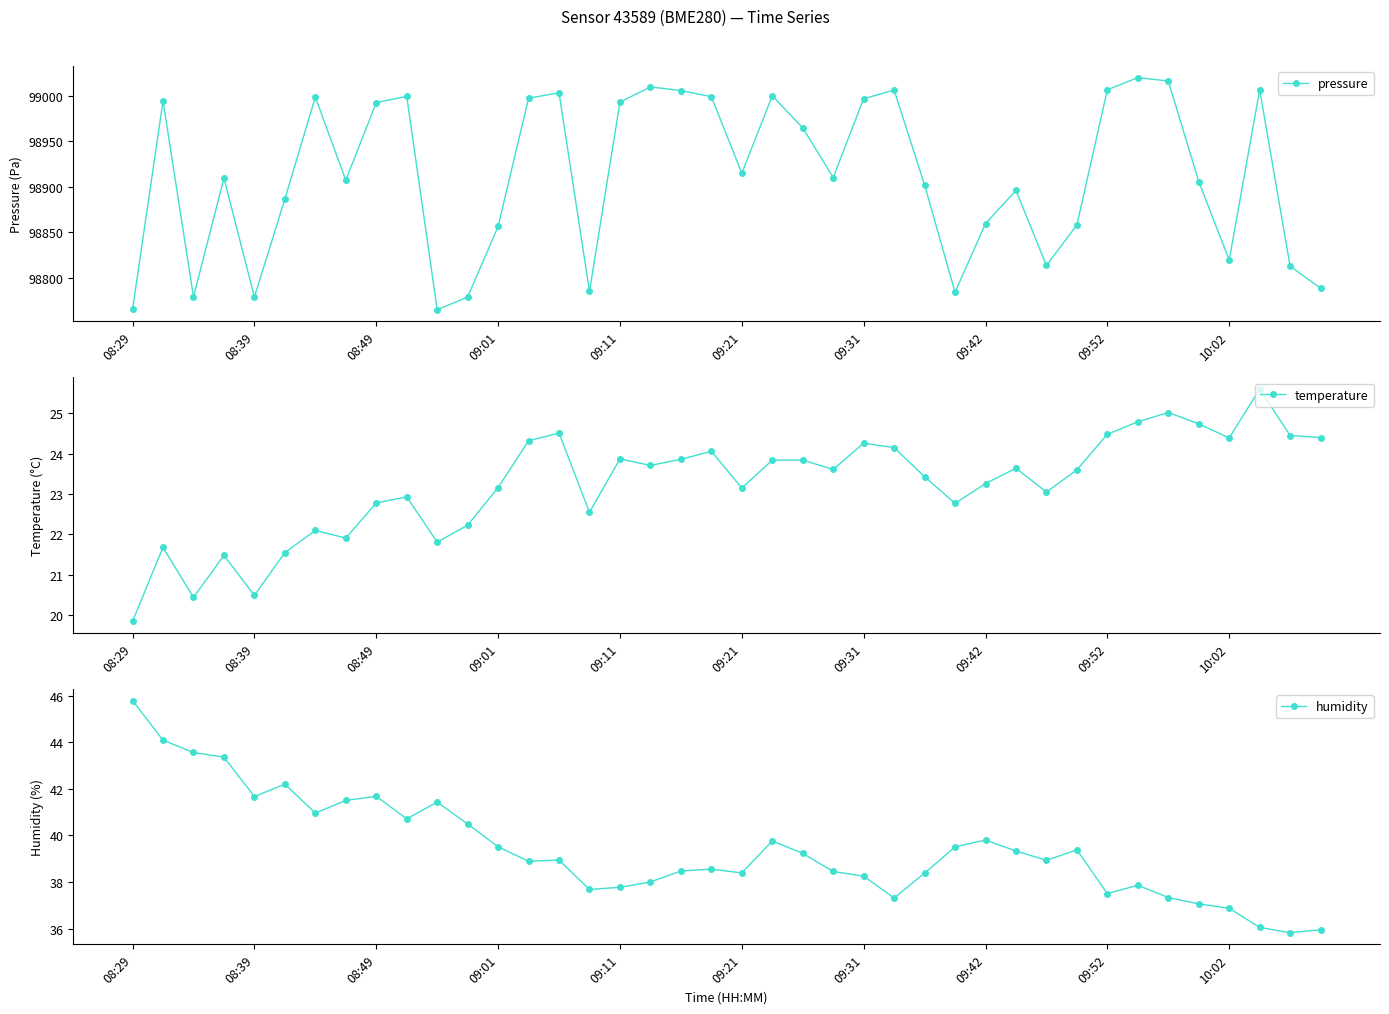

Reading left to right, what are all the values shown in this chart?

pressure: 98765.5	98994.6	98779.2	98909.7	98779.1	98886.7	98998.8	98907.4	98992.7	98999.5	98765.0	98779.0	98856.6	98997.6	99003.5	98785.2	98993.2	99009.9	99005.9	98999.2	98915.1	99000.1	98965.0	98910.3	98996.9	99006.5	98902.2	98784.3	98859.8	98896.2	98813.7	98858.2	99006.8	99020.2	99016.4	98906.0	98819.6	99006.8	98812.9	98788.7
temperature: 19.9	21.7	20.4	21.5	20.5	21.6	22.1	21.9	22.8	22.9	21.8	22.2	23.2	24.3	24.5	22.6	23.9	23.7	23.9	24.1	23.1	23.8	23.8	23.6	24.3	24.1	23.4	22.8	23.3	23.6	23.1	23.6	24.5	24.8	25.0	24.7	24.4	25.6	24.4	24.4
humidity: 45.8	44.1	43.6	43.4	41.7	42.2	41.0	41.5	41.7	40.7	41.4	40.5	39.5	38.9	38.9	37.7	37.8	38.0	38.5	38.5	38.4	39.8	39.2	38.5	38.2	37.3	38.4	39.5	39.8	39.3	38.9	39.4	37.5	37.9	37.3	37.1	36.9	36.0	35.8	36.0